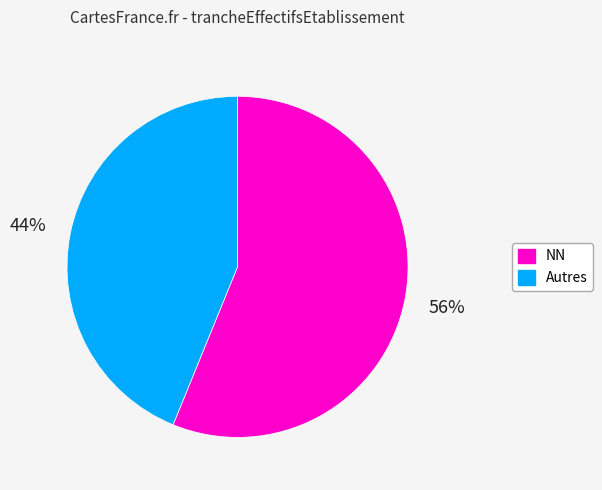

Which slice is the smallest?

Autres